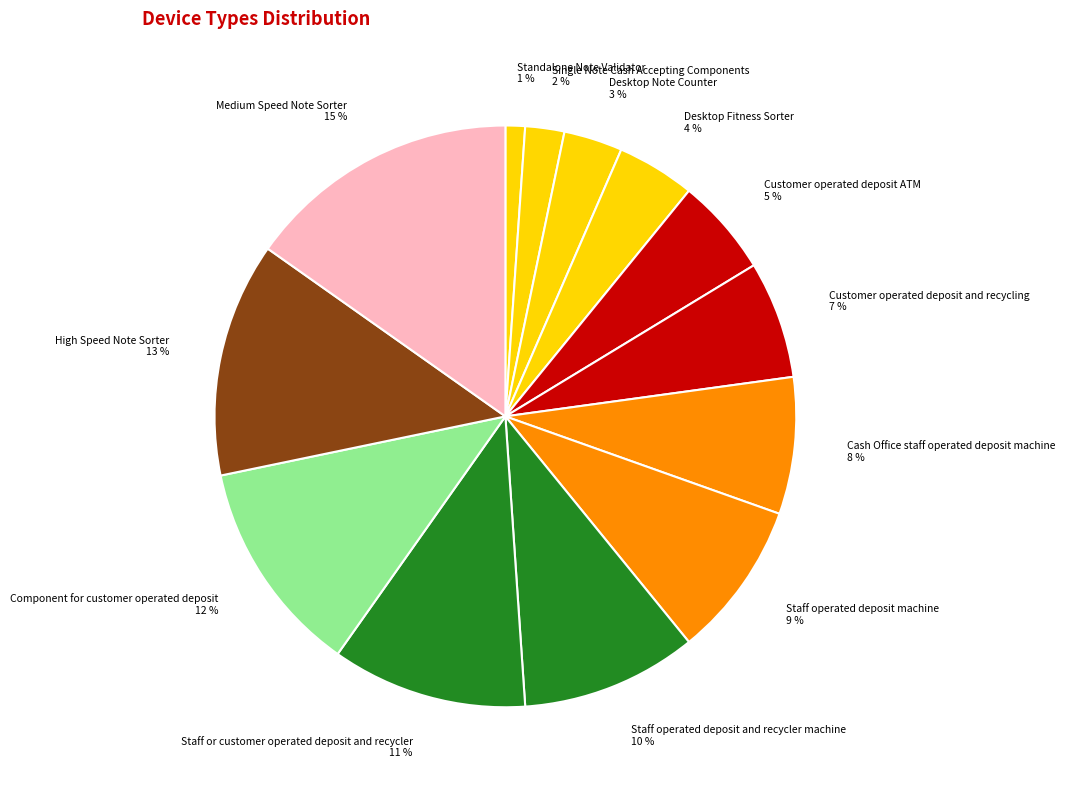

Which has a higher value, Desktop Fitness Sorter or Customer operated deposit and recycling?

Customer operated deposit and recycling